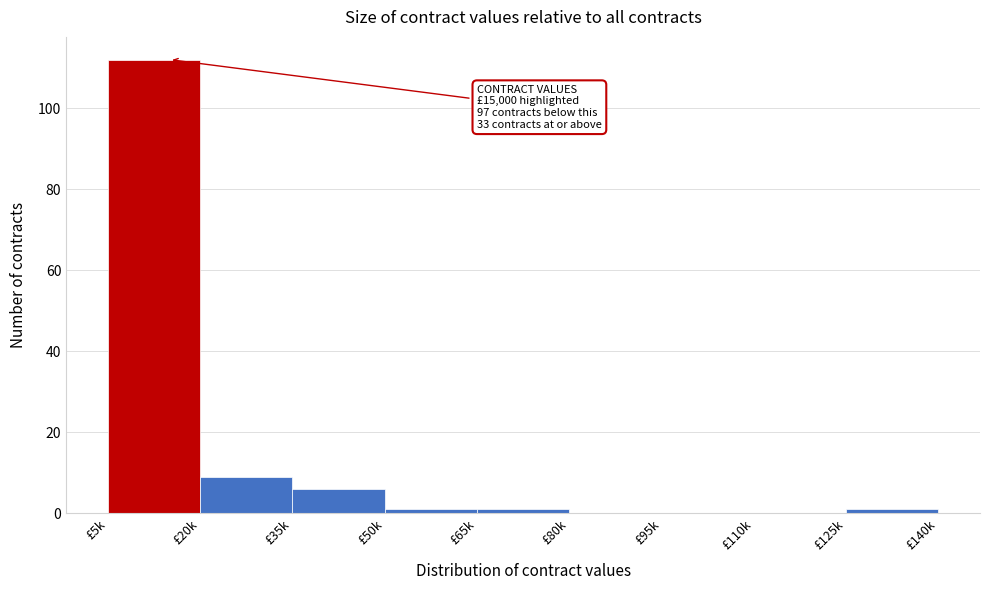

Reading left to right, list all the values displayed in this chart.

£5k=112	£20k=9	£35k=6	£50k=1	£65k=1	£80k=0	£95k=0	£110k=0	£125k=1